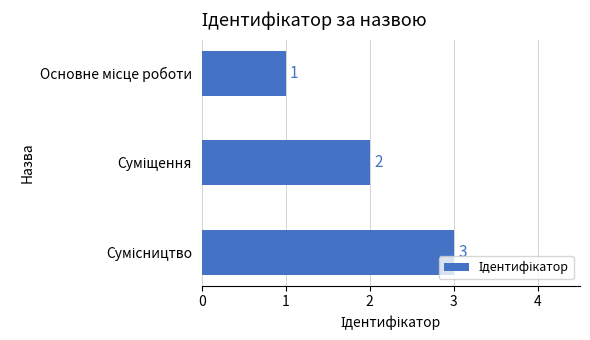

How many data points are less than 2?

1